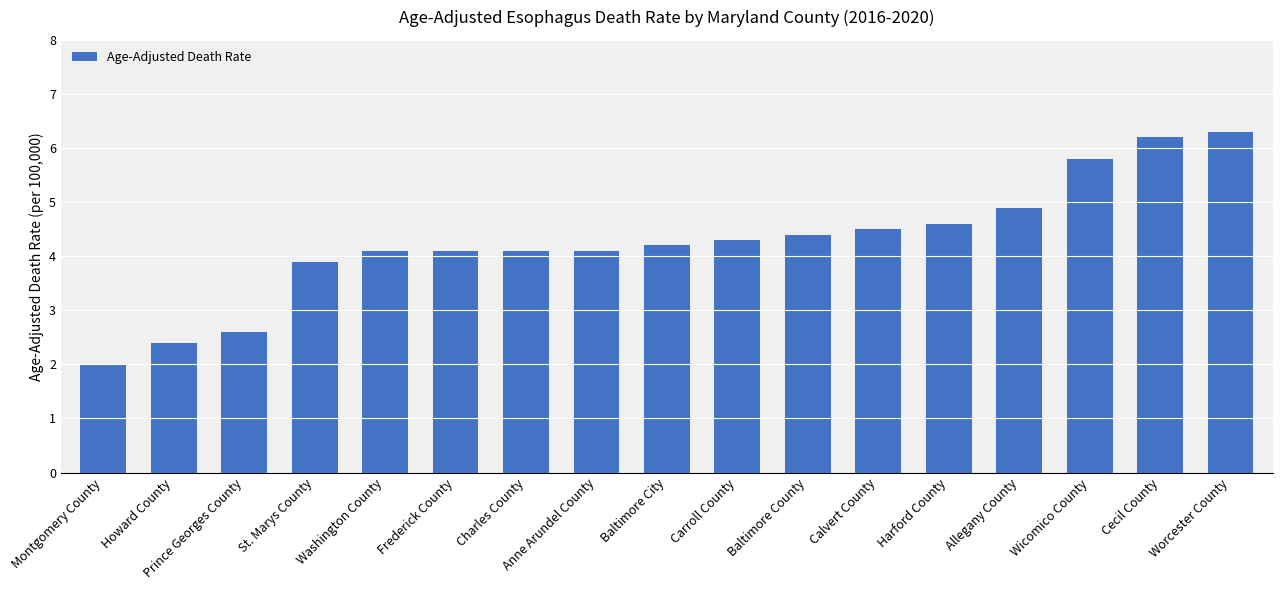

Is it true that the value at Charles County is 4.1?

True